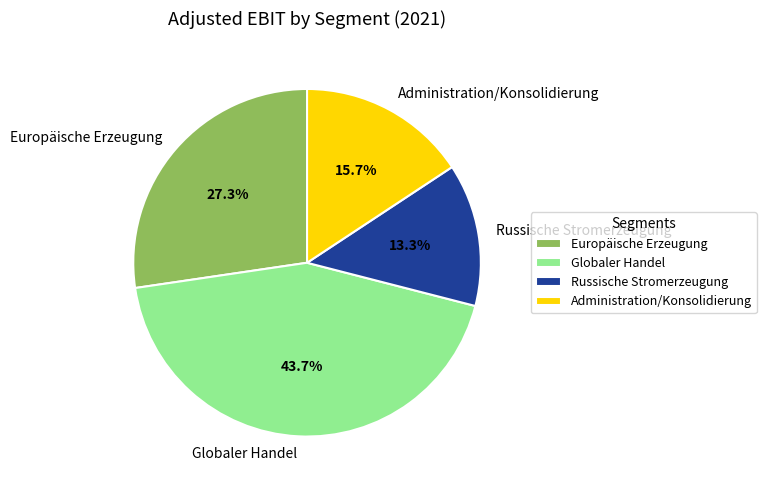

Does any single category account for the majority?

No